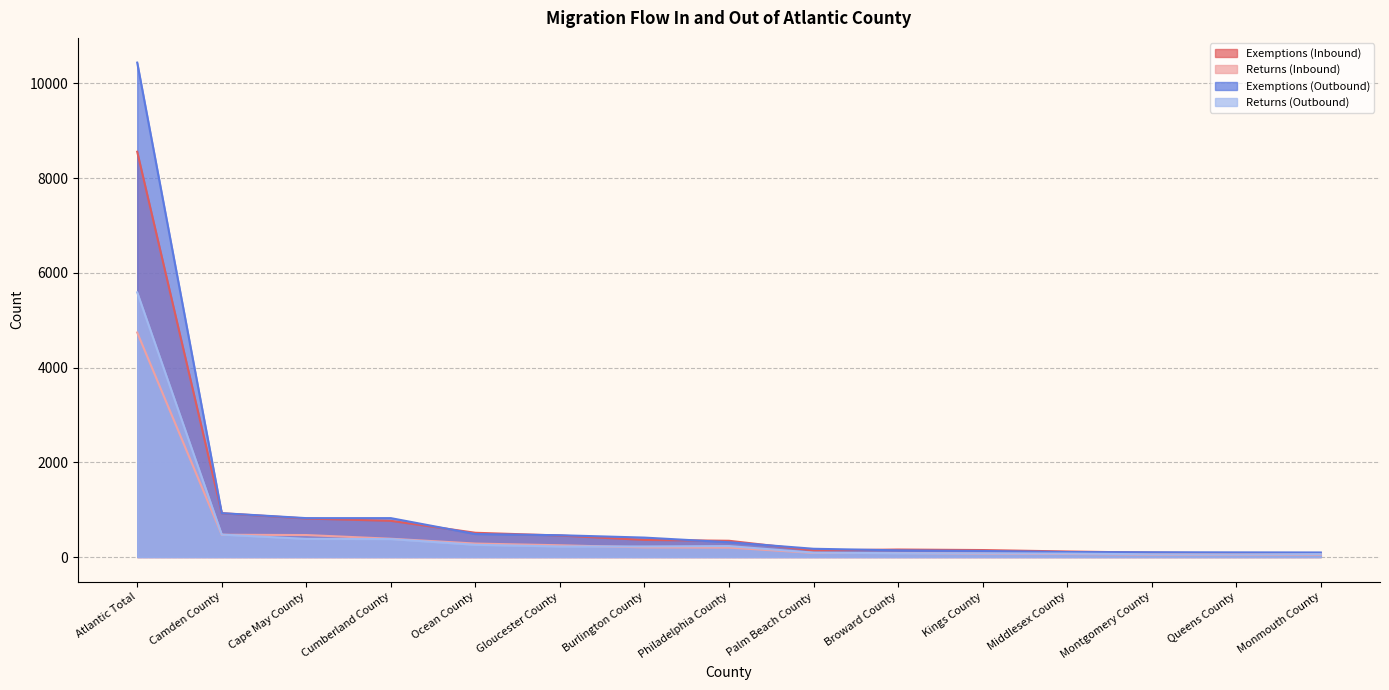

What is the total value across all series at Montgomery County?

300